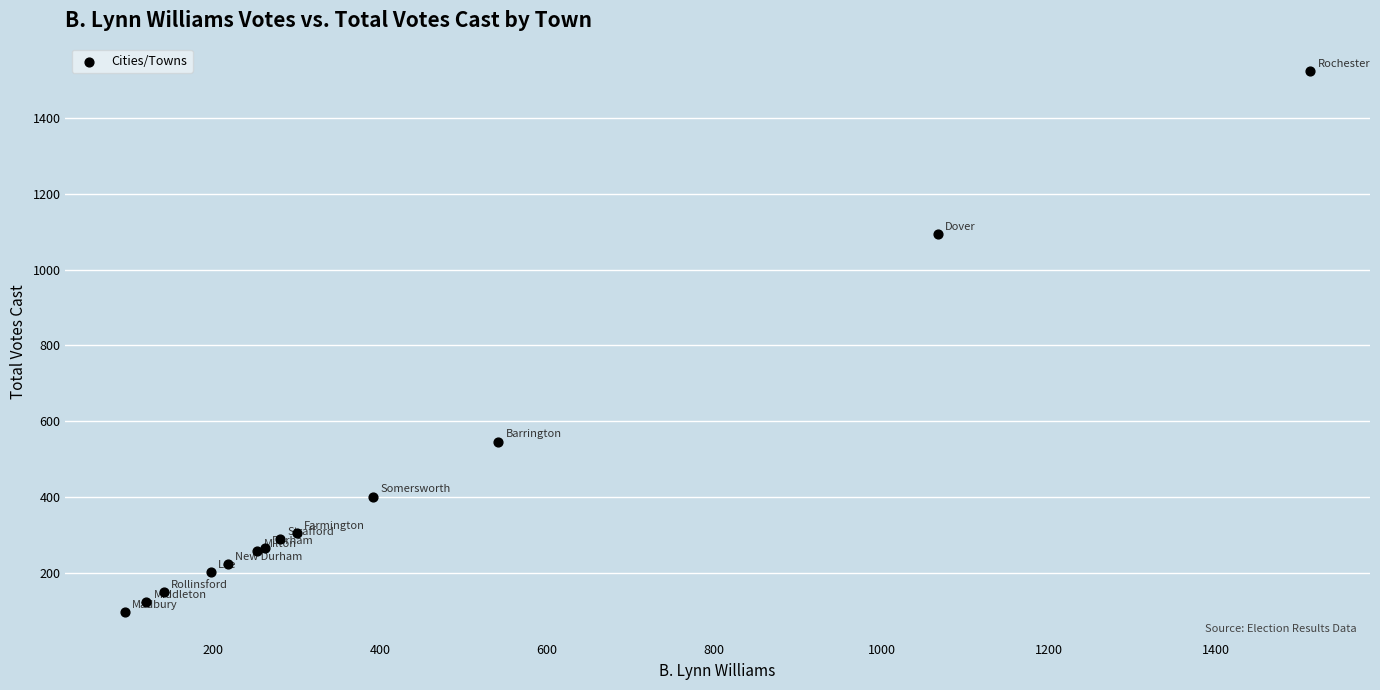

What Y value in the scatter plot is closest to 810?

546